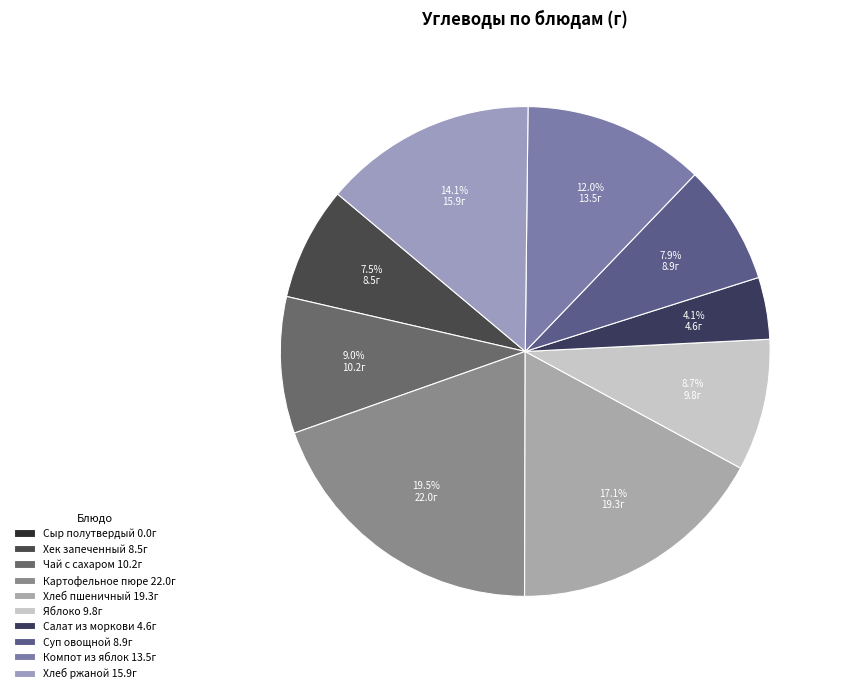

What percentage is the Хлеб ржаной slice, to the nearest percent?

14%